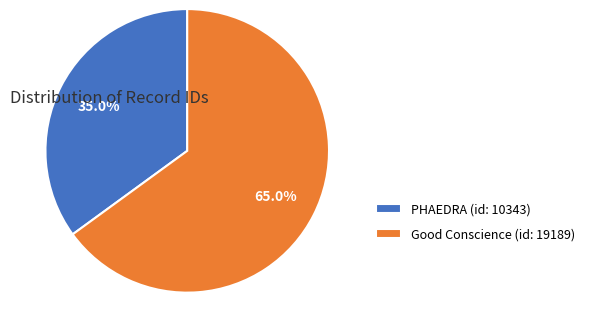

The PHAEDRA (id: 10343) slice represents 35% of the pie. True or false?

True